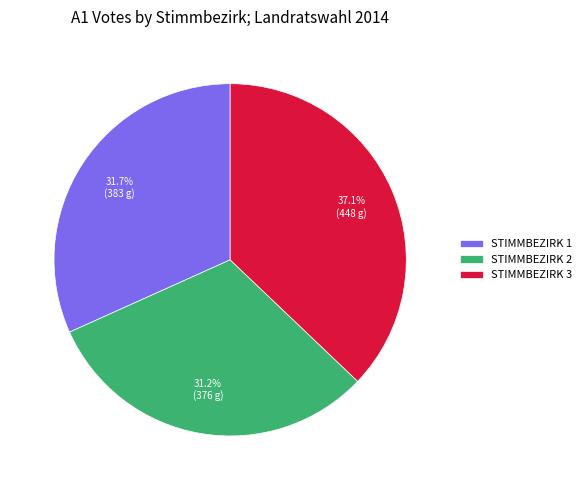

Count the number of slices in the pie.

3